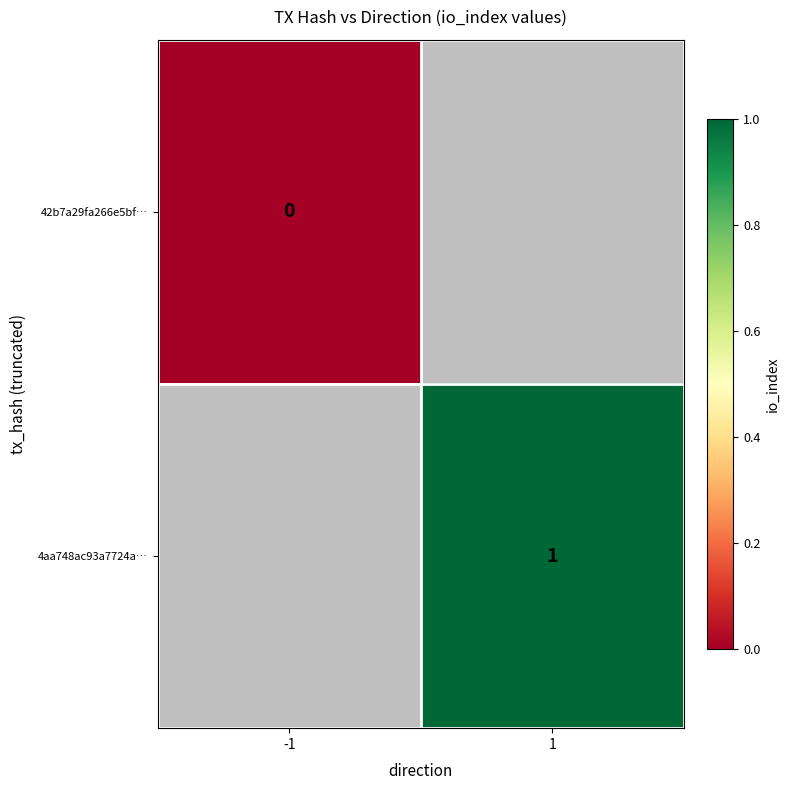

Which series has the largest range (max minus min)?

42b7a29fa266e5bf…